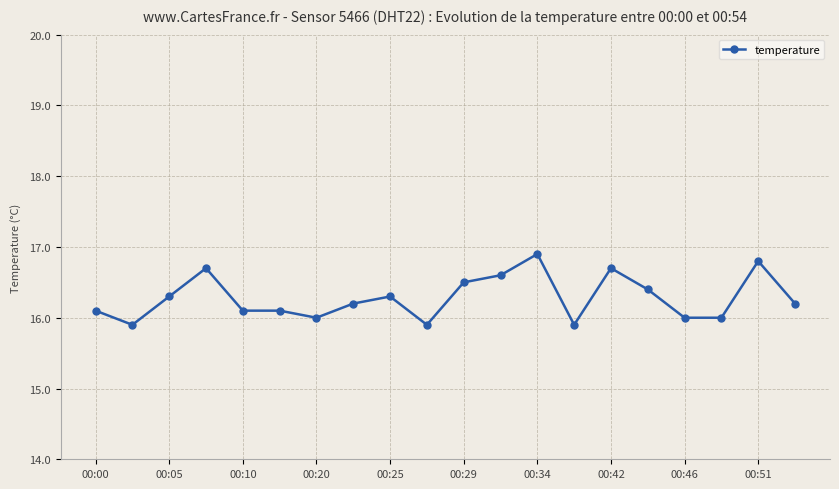

True or false: the data has more than 0 interior local peaks.

True